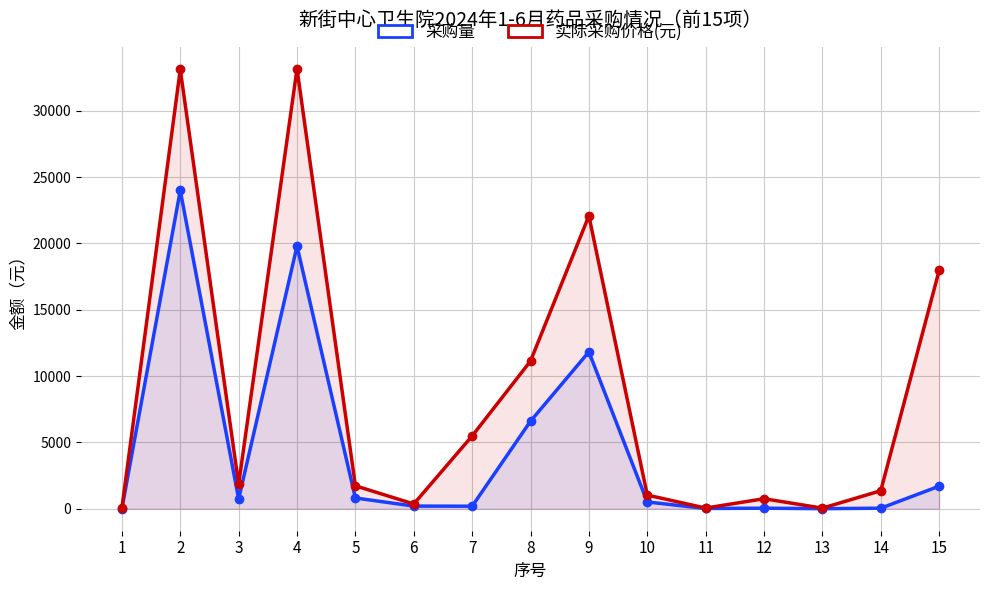

Is it true that 采购量 equals 4.0 at 1?

True